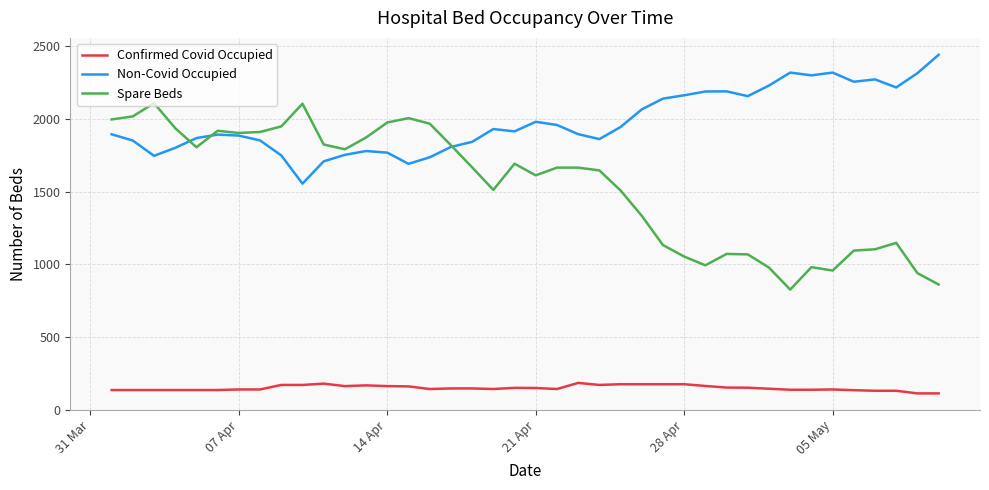

True or false: Non-Covid Occupied and Confirmed Covid Occupied cross at least once.

False